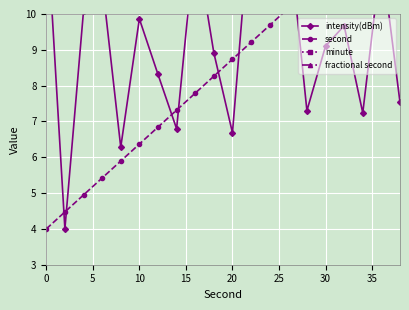

What is the maximum value shown in the chart?

13.0